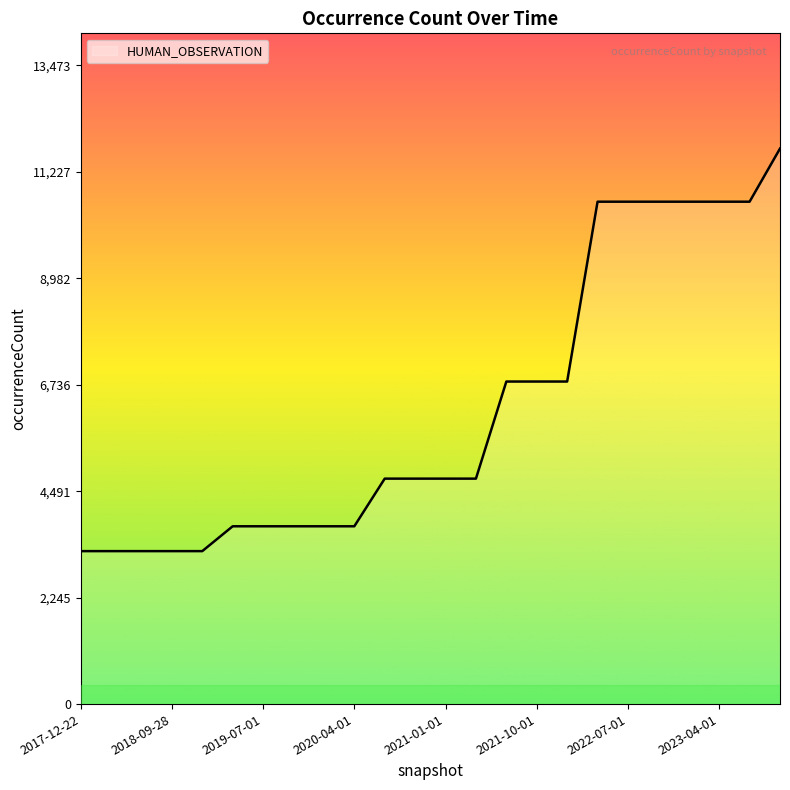

What is the minimum value shown in the chart?

3226